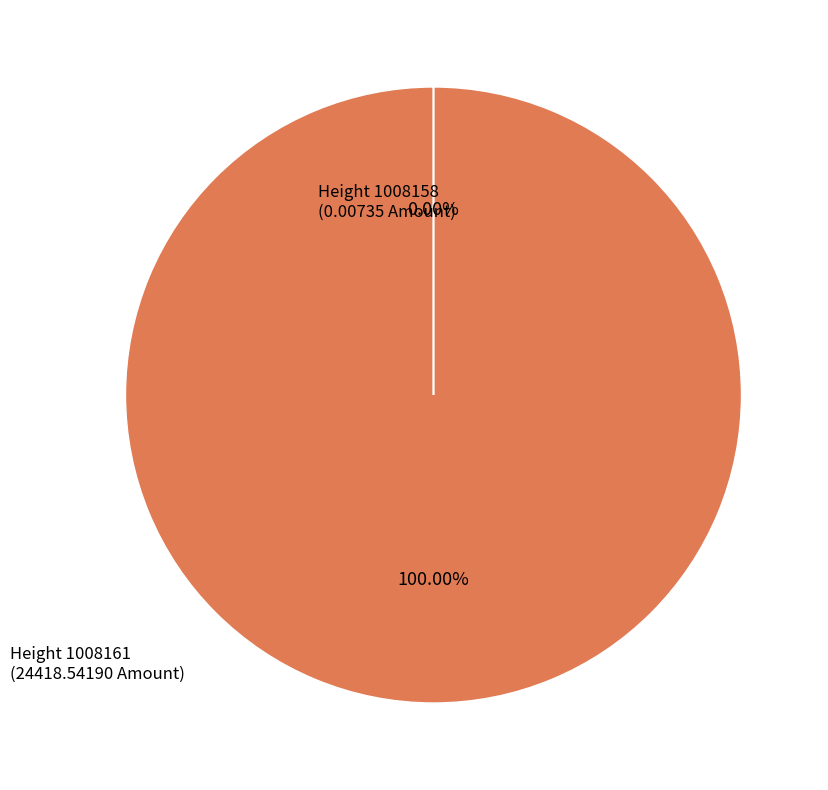

To the nearest percent, what is the combined percentage of 1008158 and 1008161?

100%